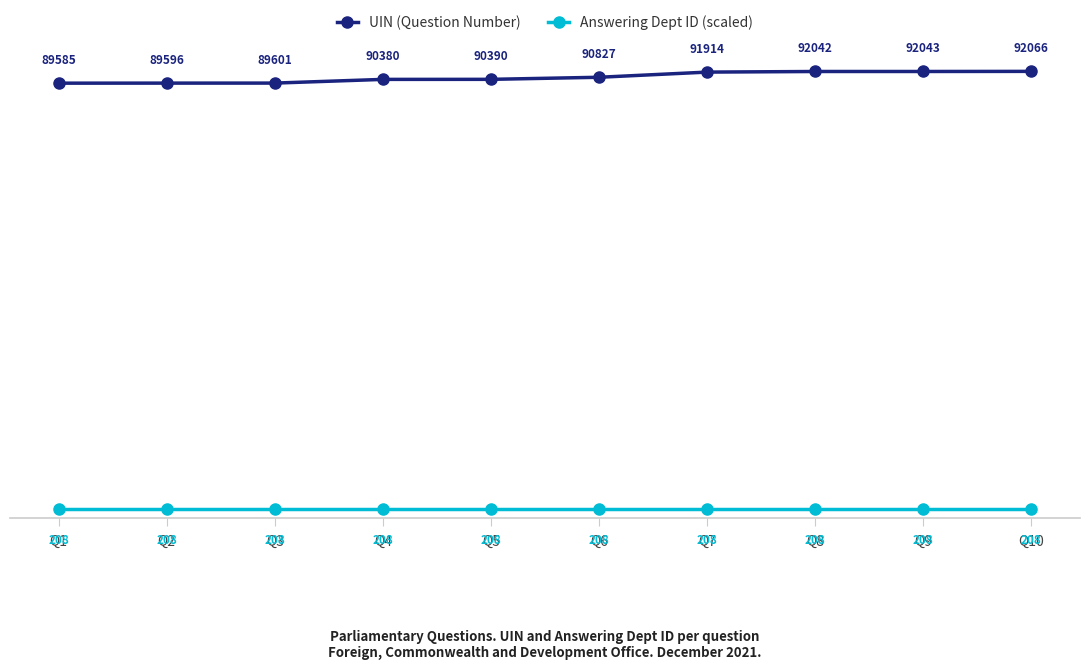

What is the value of the Answering Dept ID (scaled) point at the 6th from the left?

91.5